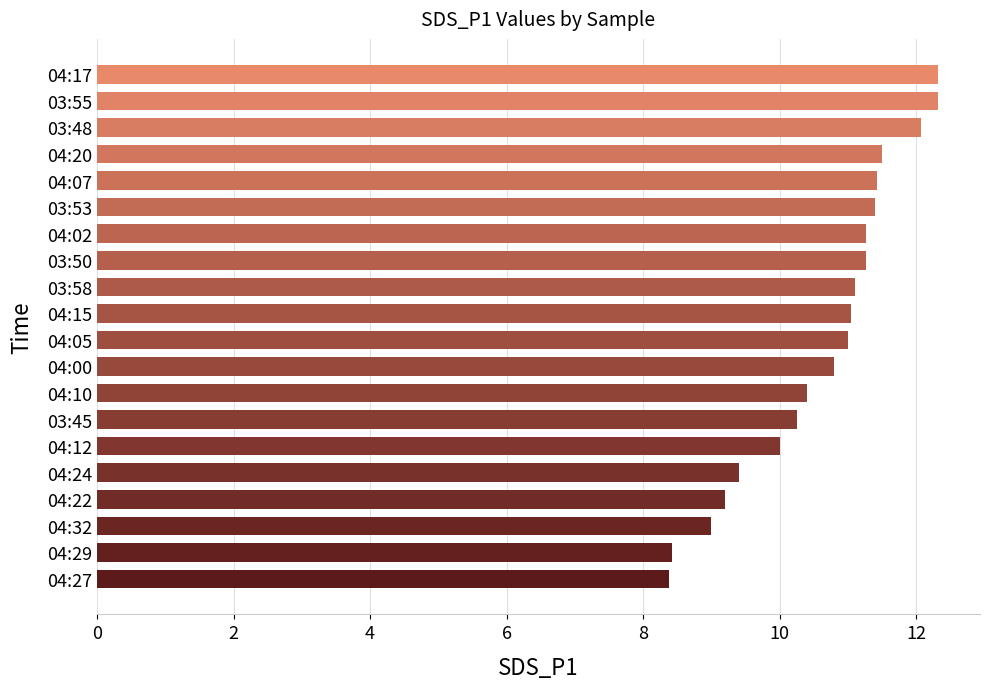

What is the value of the 7th bar from the top?

11.3